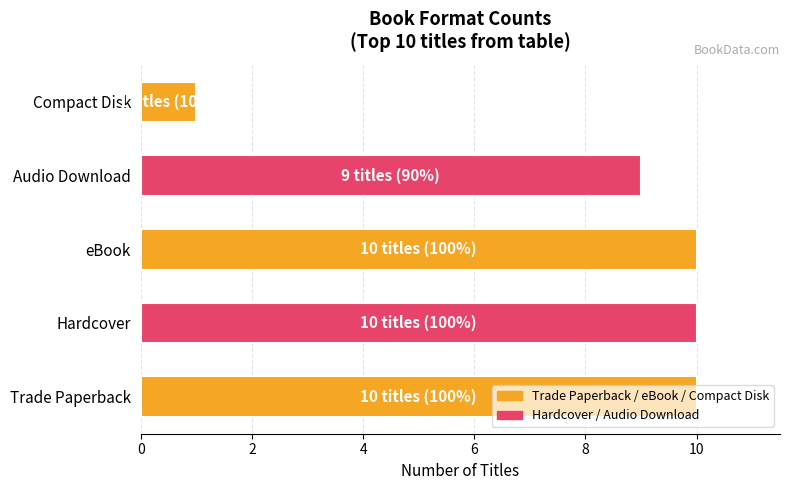

What is the sum of all values?

40